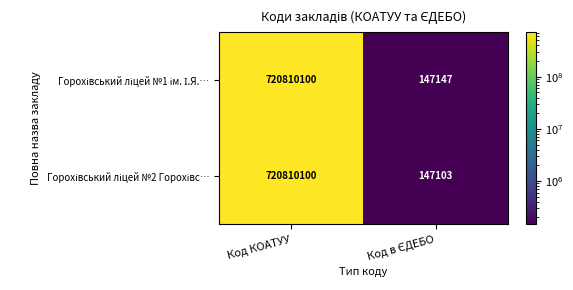

At which category is the sum across all series the highest?

Код КОАТУУ